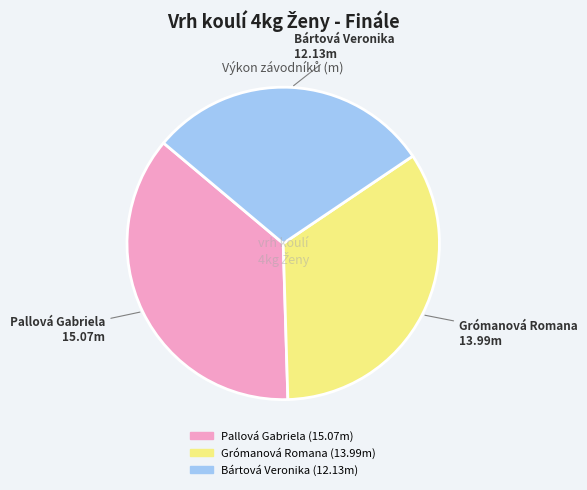

Rank the categories by value from lowest to highest.

Bártová Veronika, Grómanová Romana, Pallová Gabriela